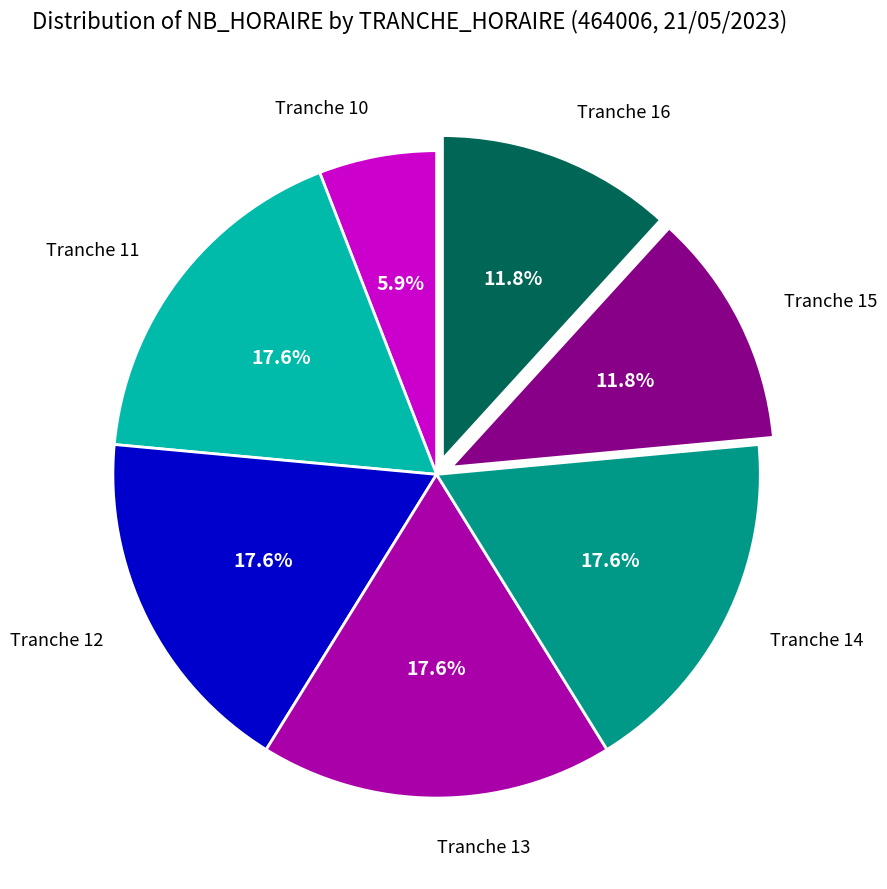

Combined, do Tranche 11 and Tranche 15 account for over 50%?

No